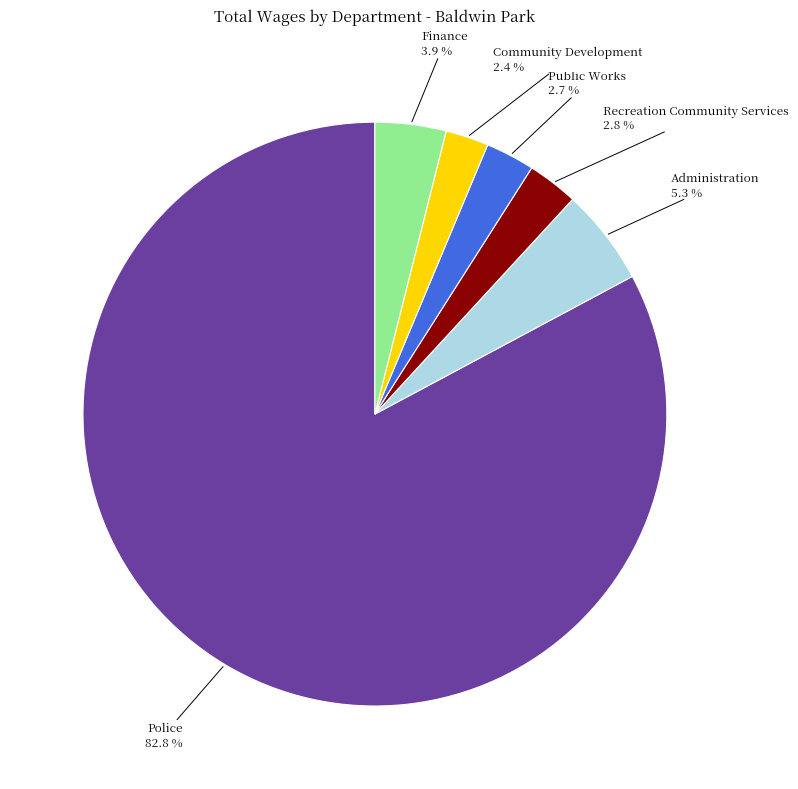

Is there a majority slice in this chart?

Yes